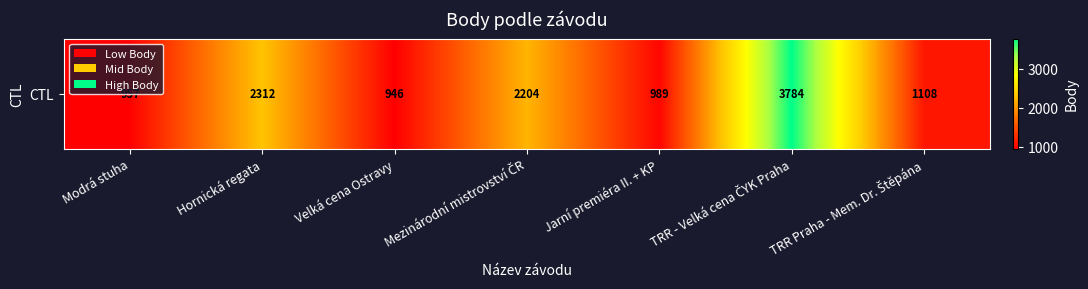

Rank the categories by value from lowest to highest.

Velká cena Ostravy, Modrá stuha, Jarní premiéra II. + KP, TRR Praha - Mem. Dr. Štěpána, Mezinárodní mistrovství ČR, Hornická regata, TRR - Velká cena ČYK Praha